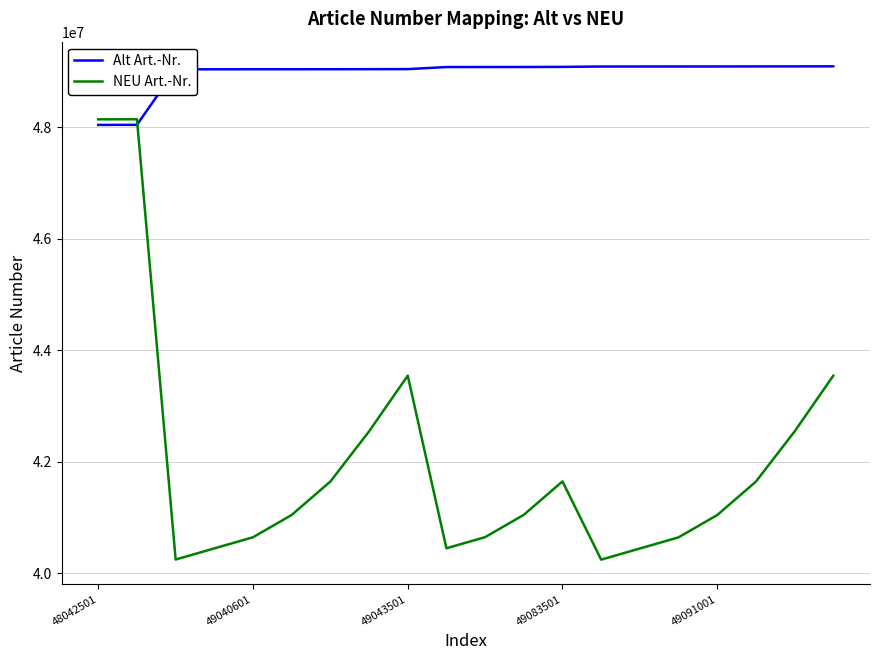

Rank the series by their average value, from lowest to highest.

NEU Art.-Nr., Alt Art.-Nr.